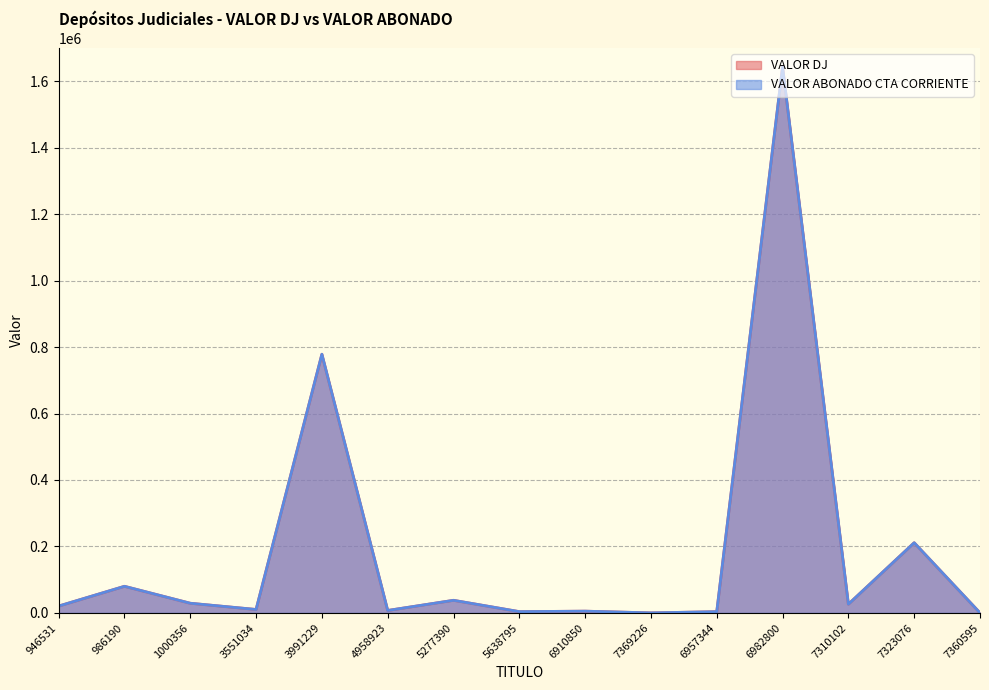

What is the sum of the VALOR ABONADO CTA CORRIENTE (line) values at 3551034 and 6982800?

1653623.4